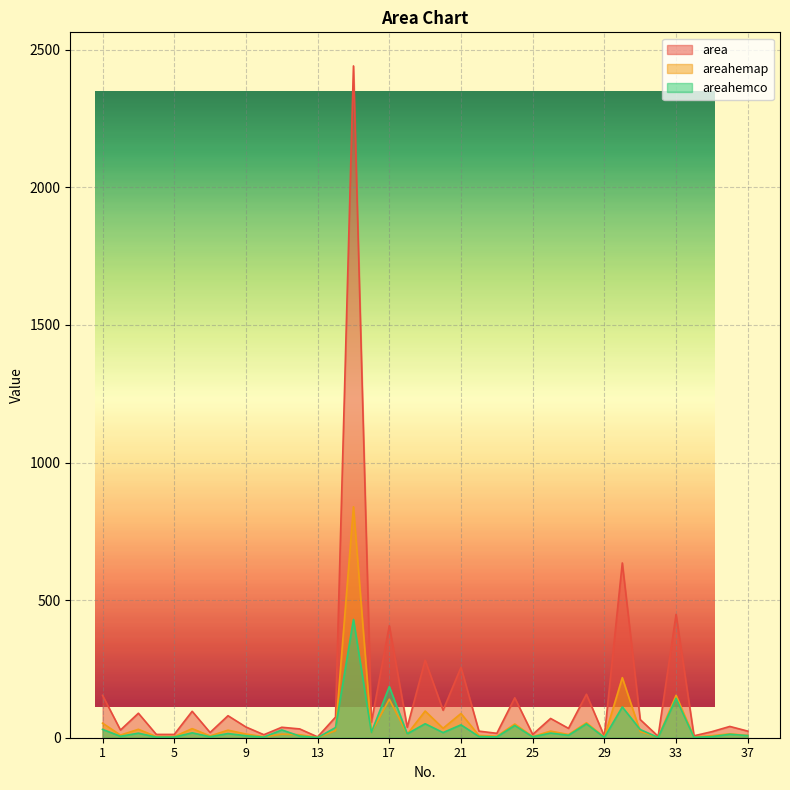

True or false: areahemap has more than 2 points higher than both neighbors.

True